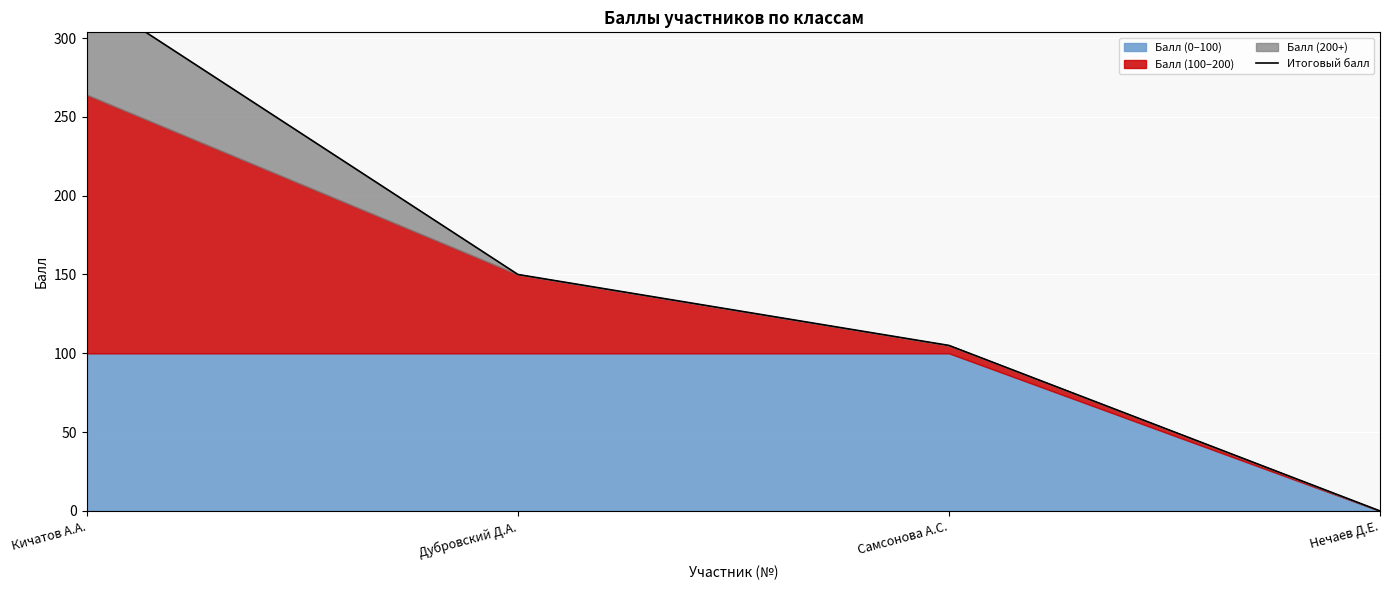

Where does the data first go above 150?

Кичатов А.А.